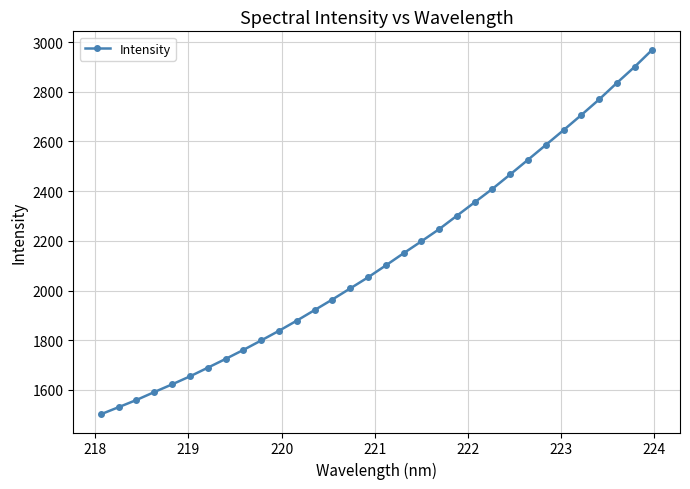

What is the greatest value displayed?

2970.1